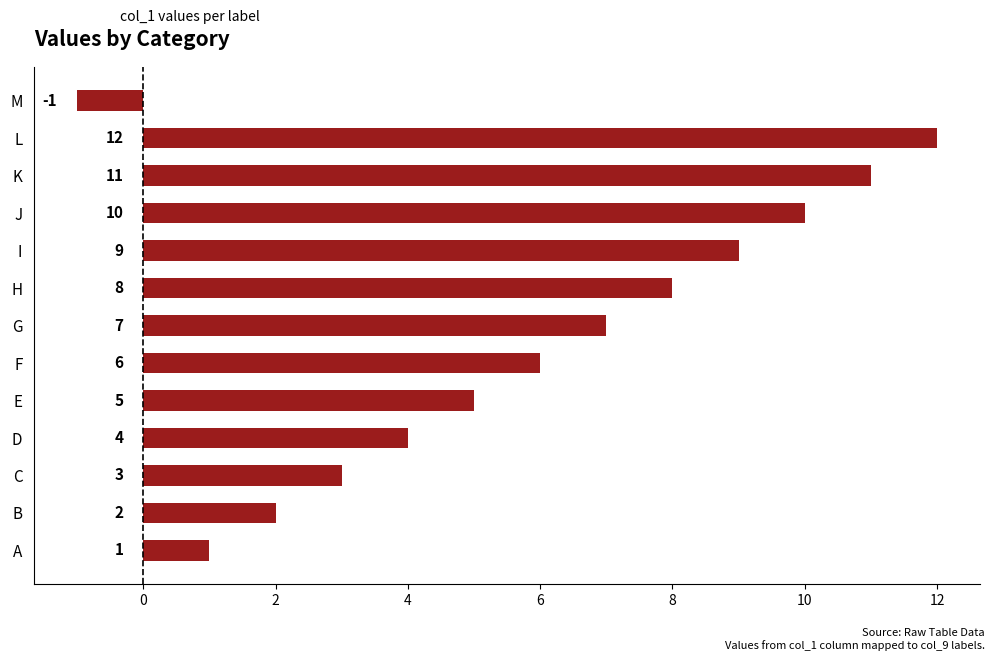

Reading bottom to top, transcribe all the data shown in this chart.

1	2	3	4	5	6	7	8	9	10	11	12	-1